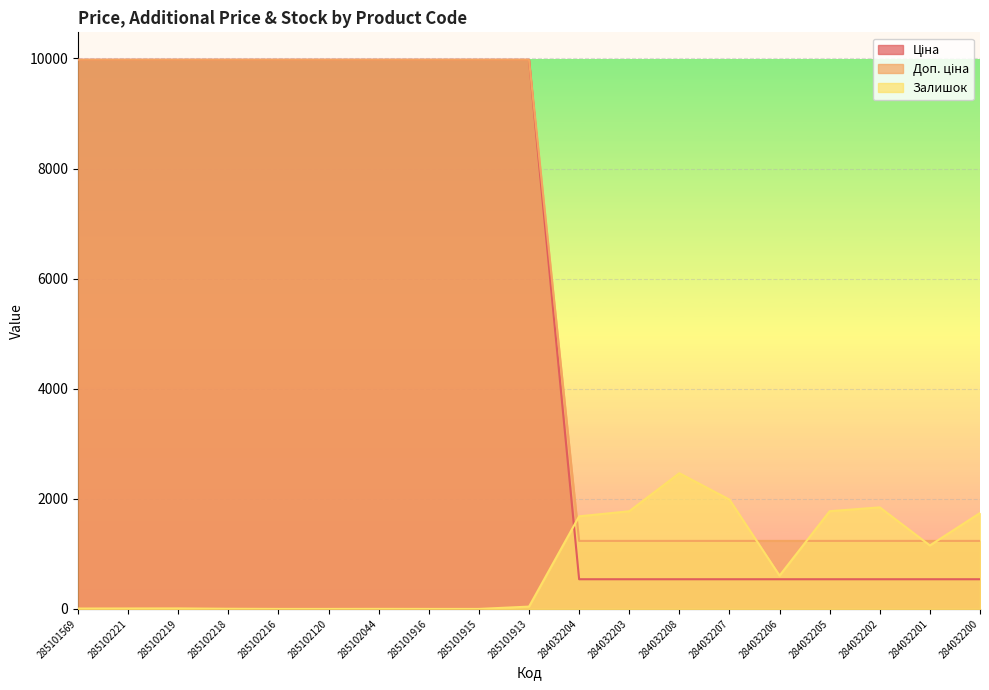

At which category is the sum across all series the highest?

285101913